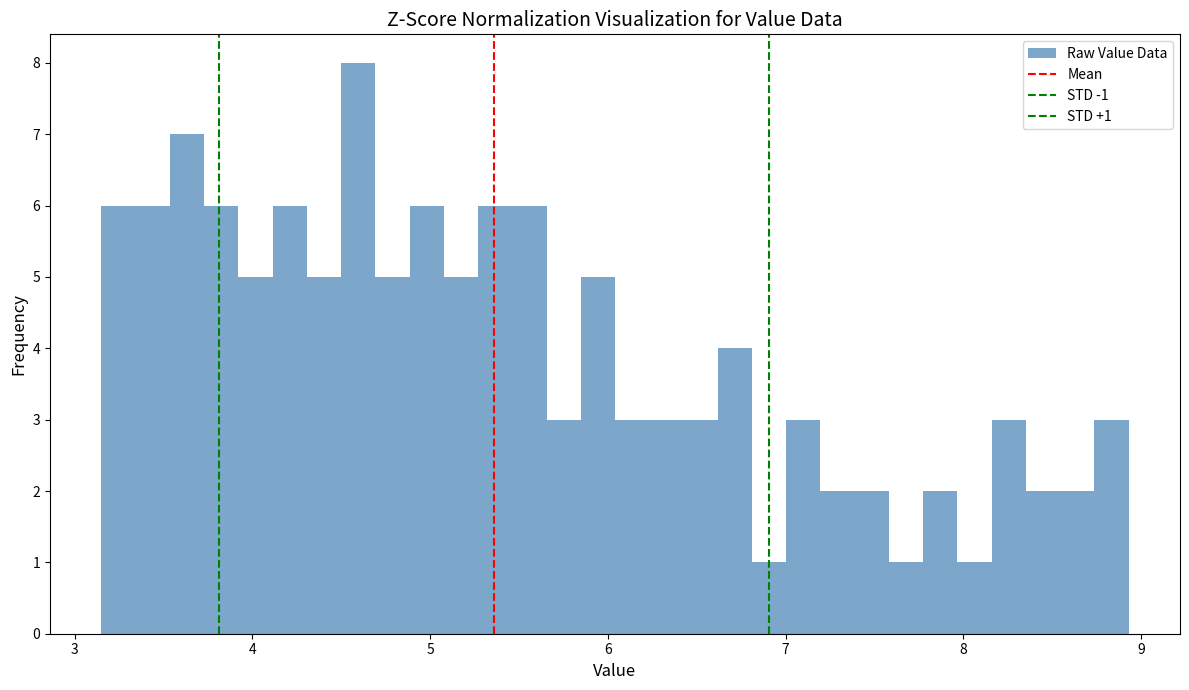

Around what value on the x-axis is the tallest bar? Give the approximate position of its centre, as read against the axis.

4.6